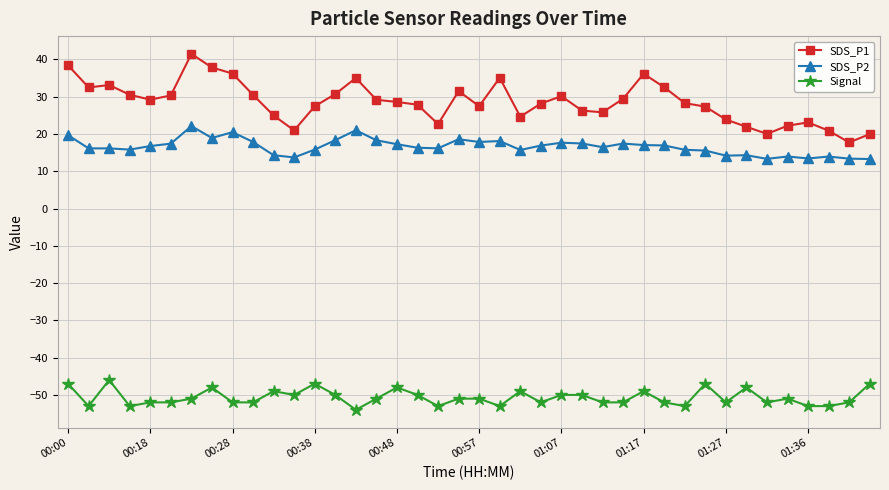

What is the value of the SDS_P1 point at the 14th from the left?

30.7